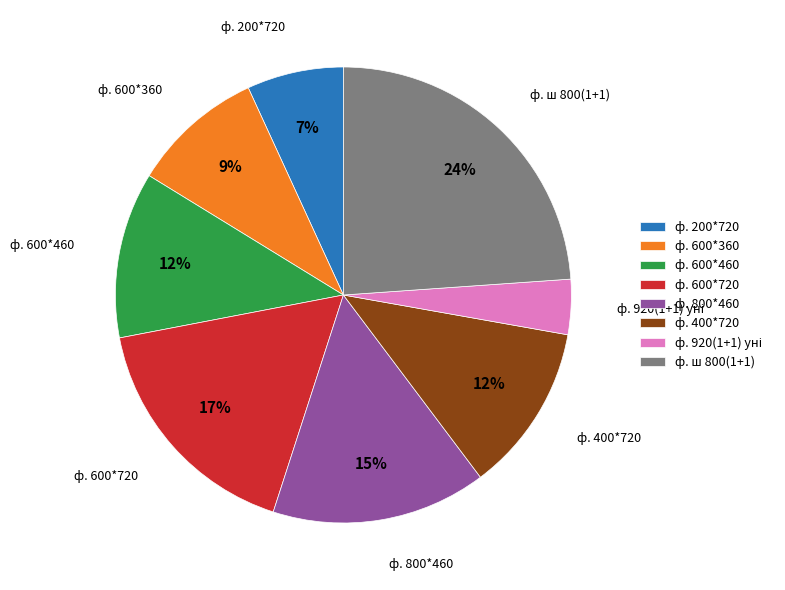

Combined, do ф. 600*460 and ф. 600*360 account for over 50%?

No